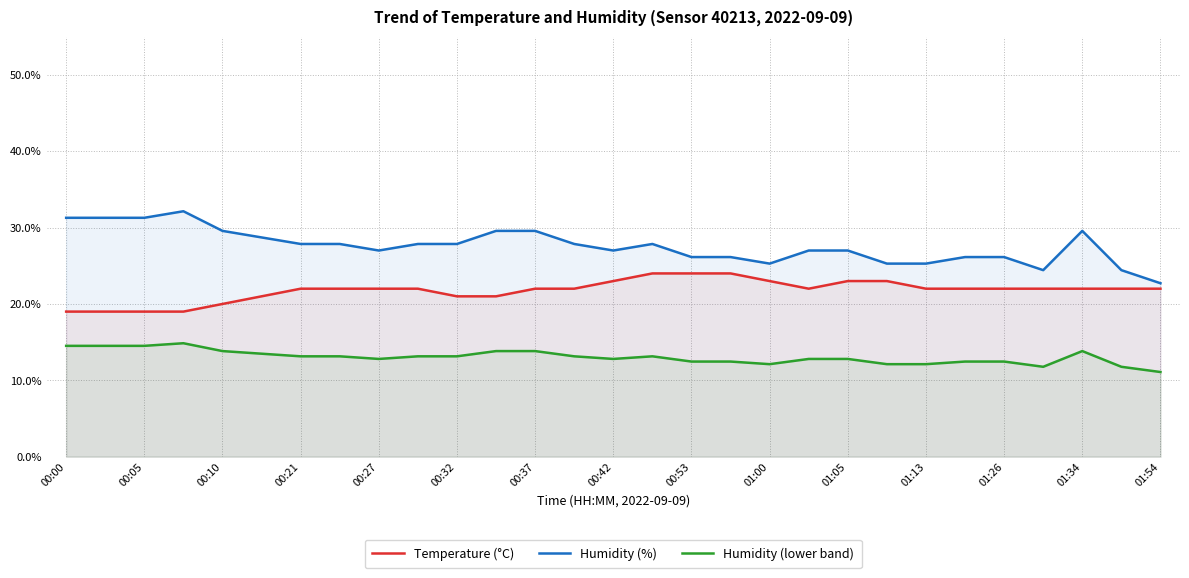

Is it true that Temperature (°C) equals 23.0 at 01:00?

True